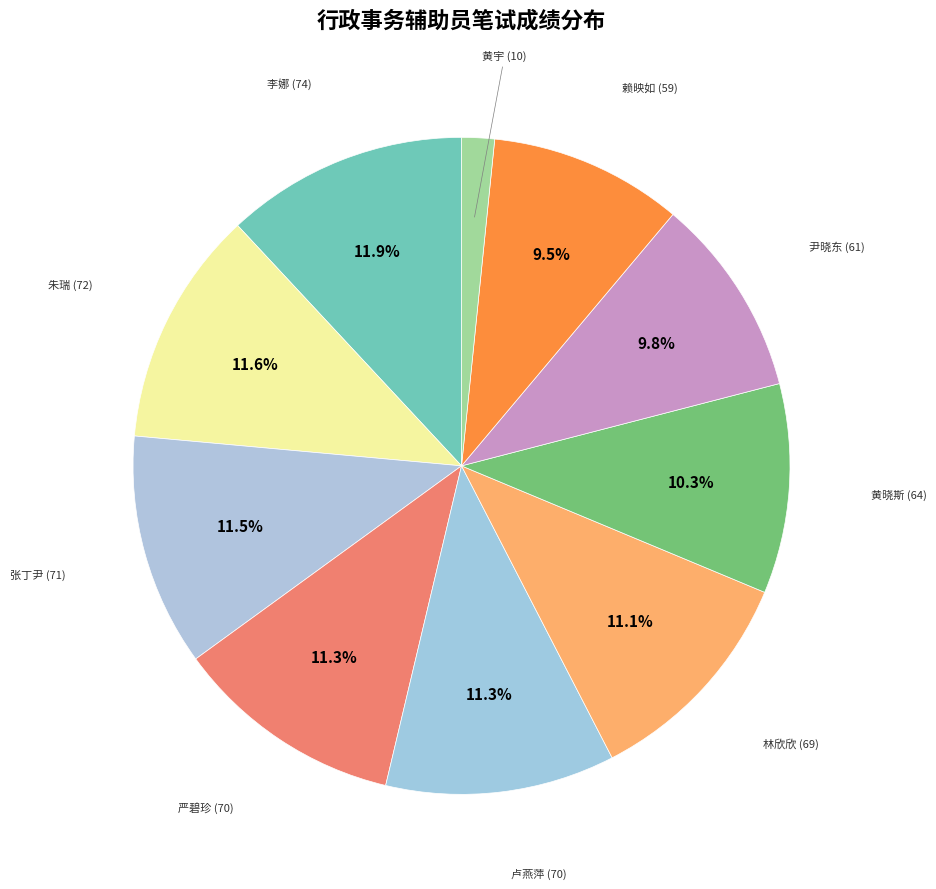

How many slices are in this pie chart?

10